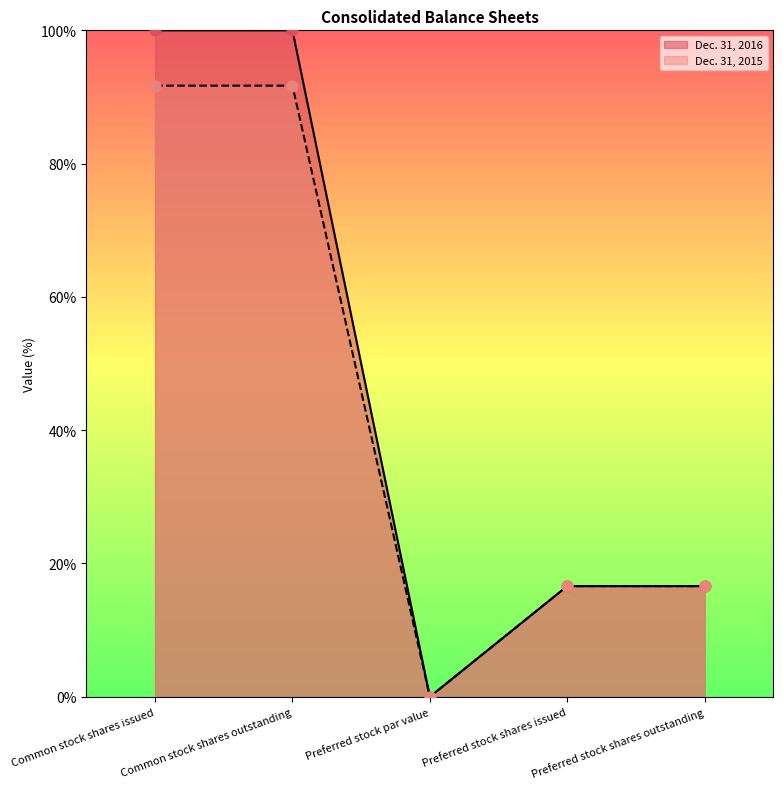

What is the total value across all series at Preferred stock shares issued?

33.2